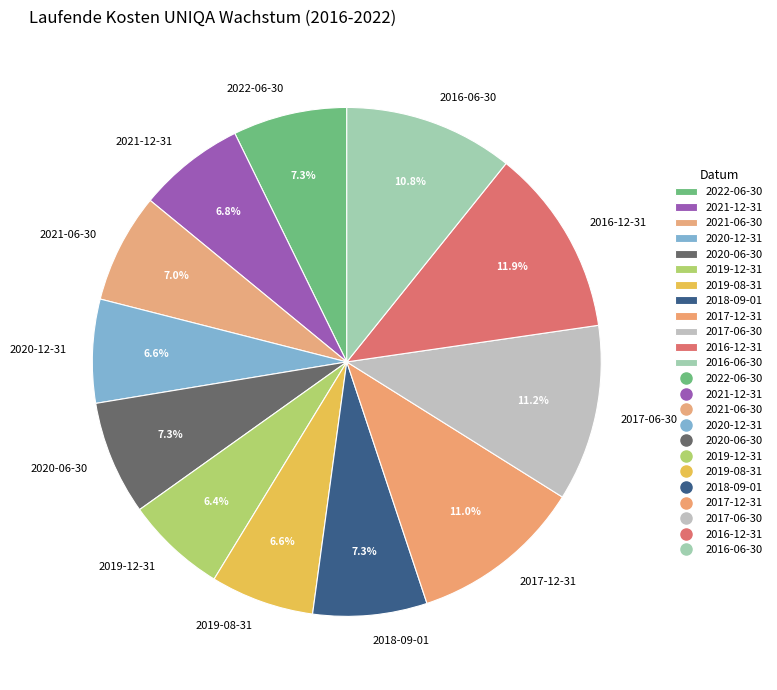

How many segments does this pie chart have?

12